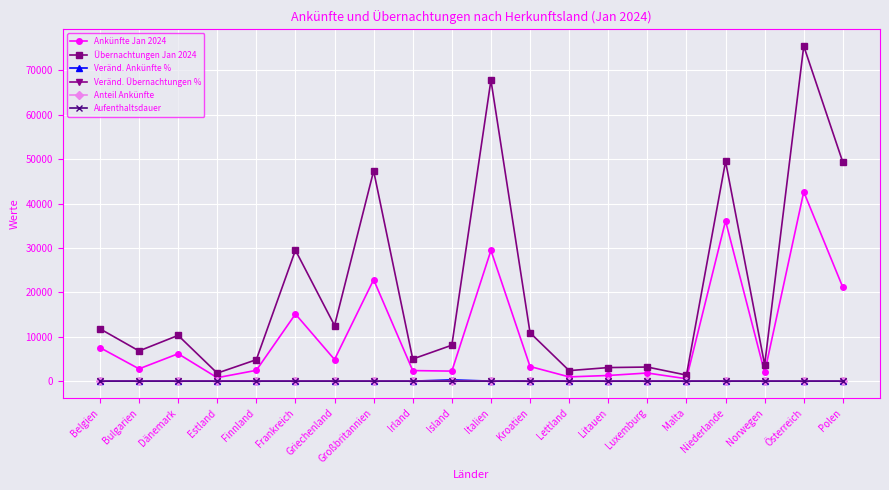

Does the chart display data point markers on the line(s)?

Yes